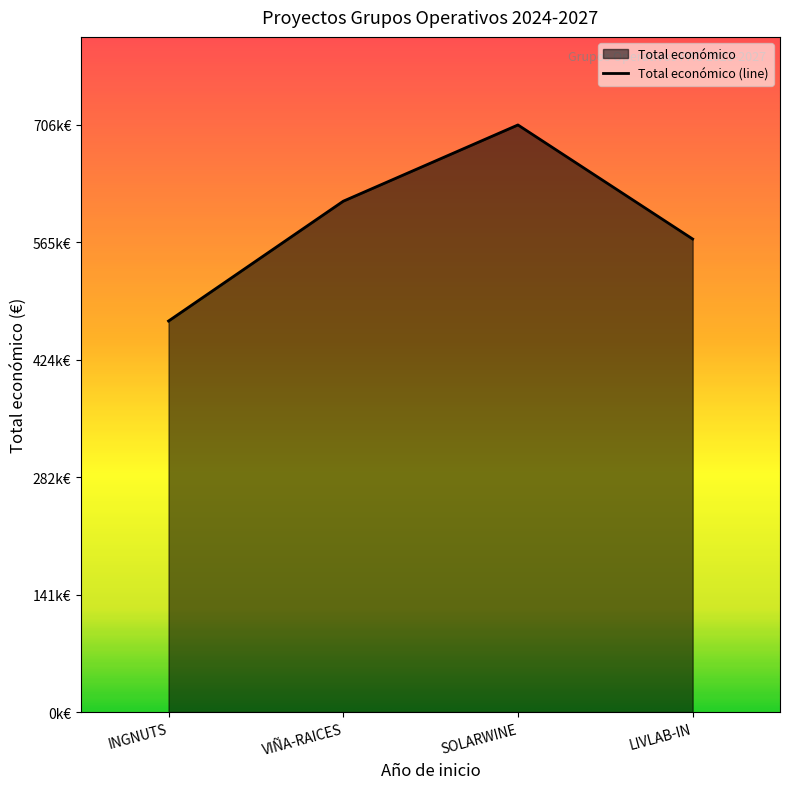

Which has a higher value, VIÑA-RAICES or LIVLAB-IN?

VIÑA-RAICES